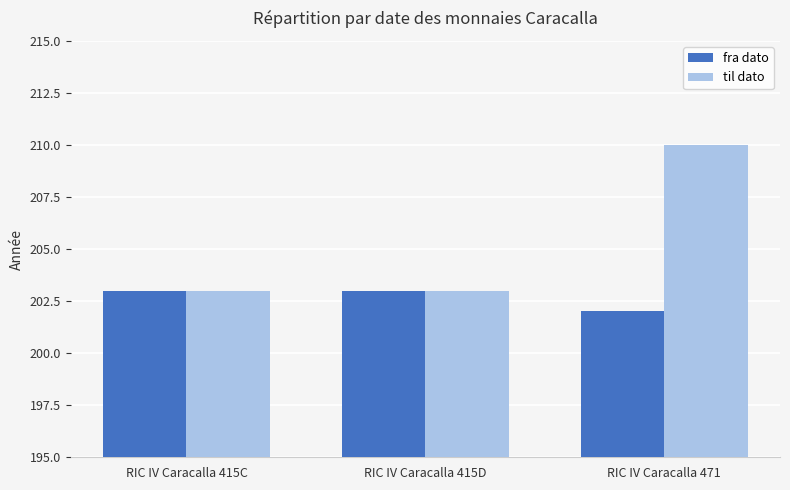

Which series has the widest spread of values?

til dato